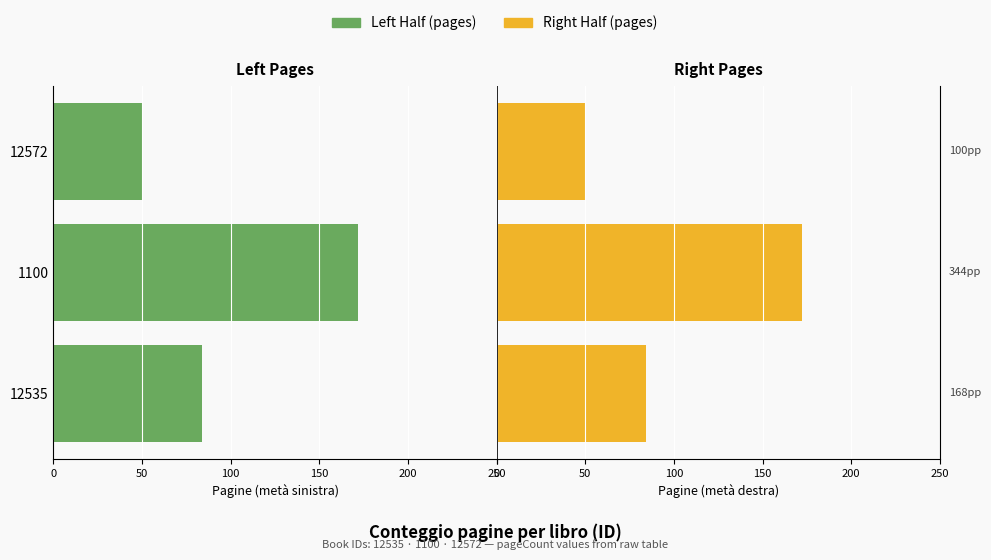

Which series has the largest range (max minus min)?

Left Half (pages)